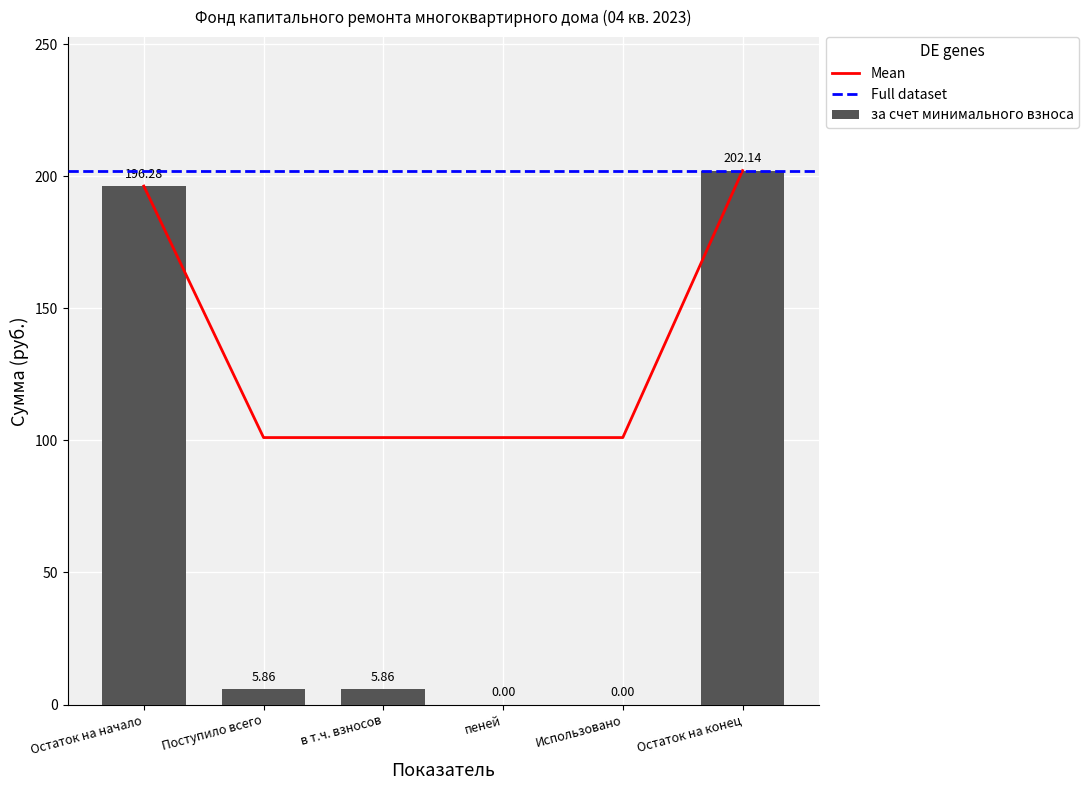

Is it true that Итого equals 271.4 at Остаток на конец?

False